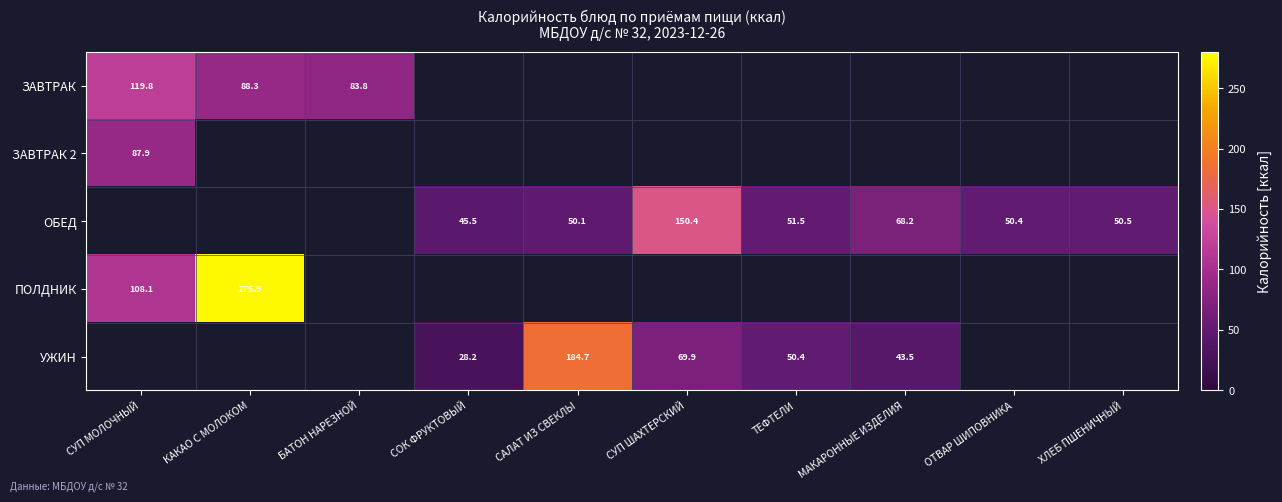

The value of УЖИН at СУП ШАХТЕРСКИЙ is 69.9. True or false?

True